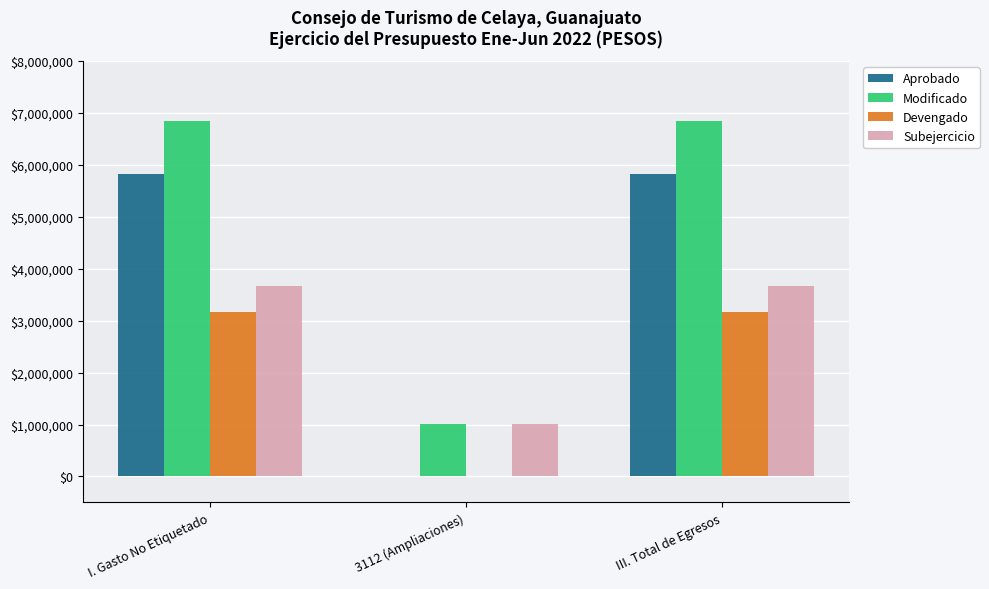

How many series are shown in this chart?

4